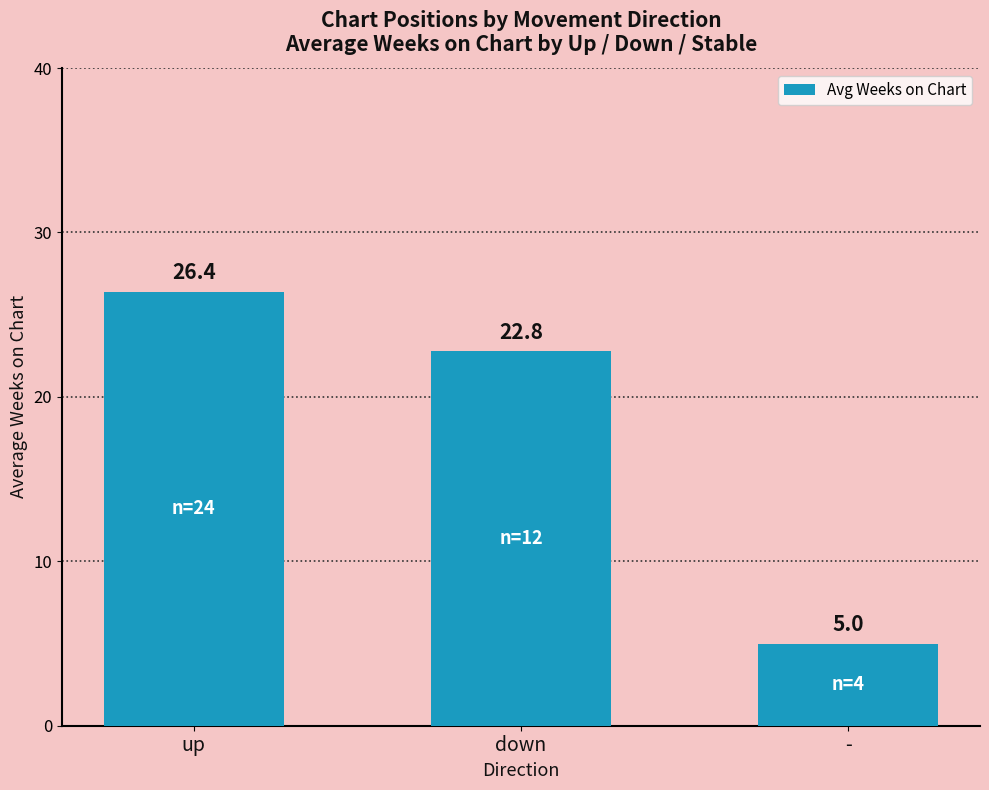

Reading left to right, list all the values displayed in this chart.

26.4	22.8	5.0